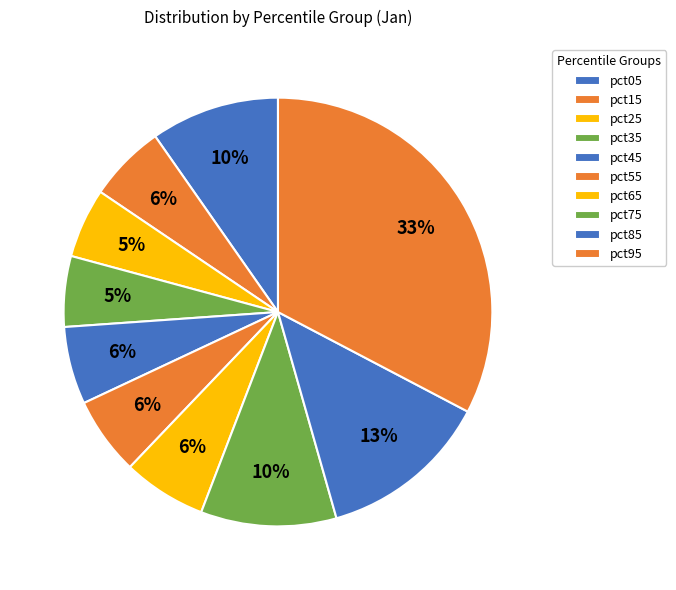

Count the number of slices in the pie.

10